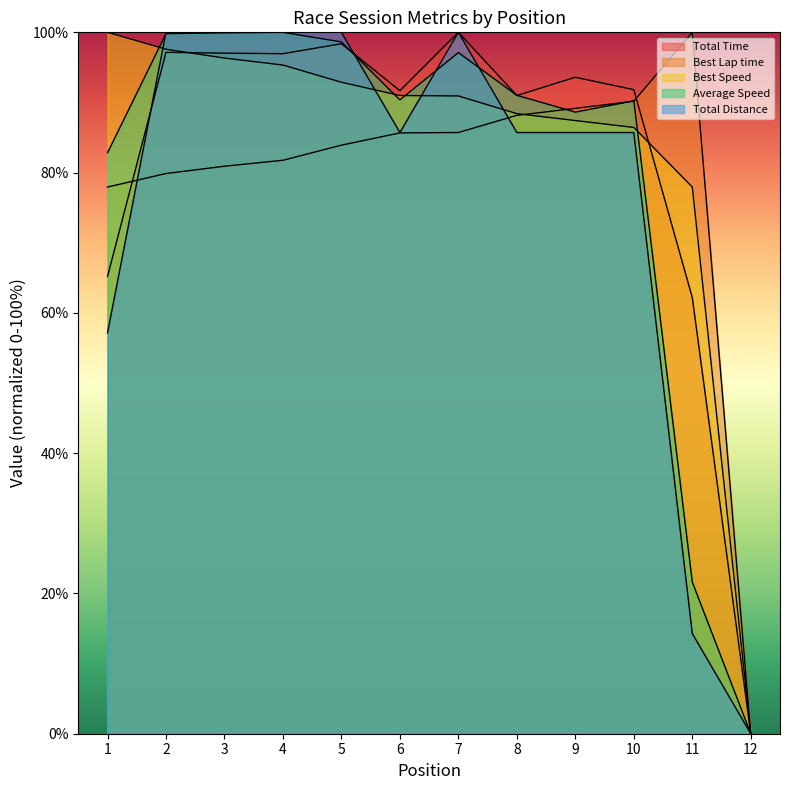

After their last crossing, which series has the higher values: Average Speed or Total Distance?

Average Speed